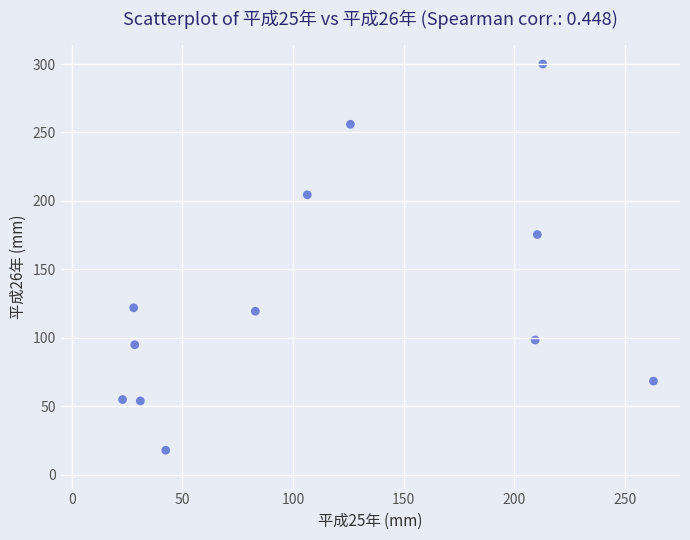

What Y value in the scatter plot is closest to 159?

175.5